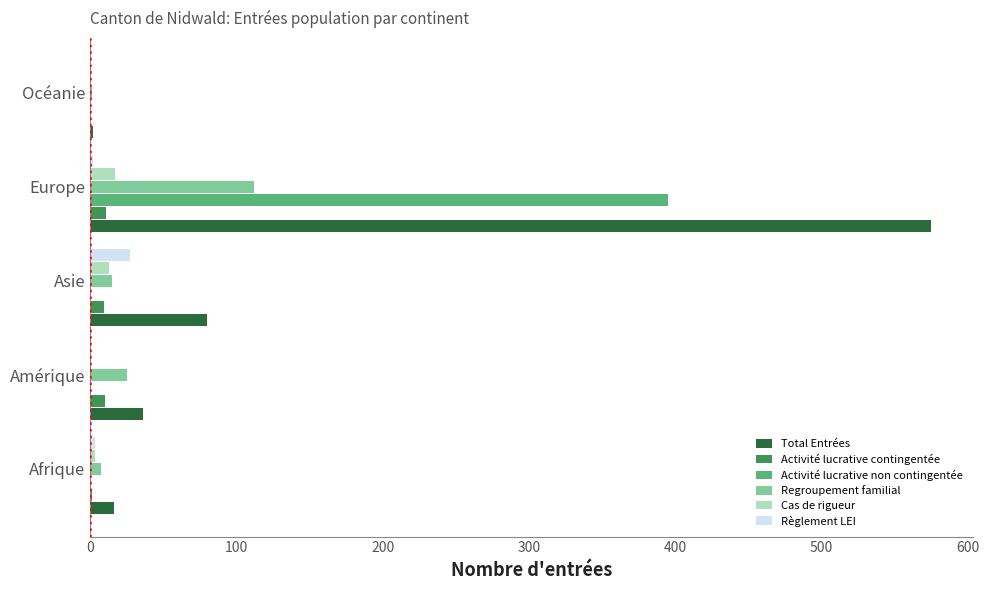

How many distinct data groups are displayed?

6